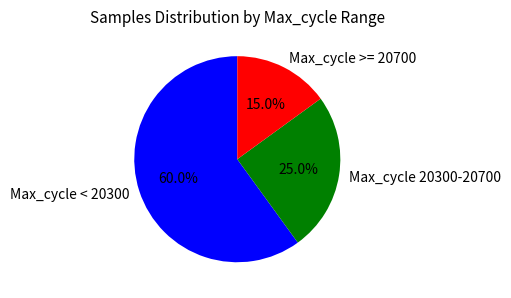

Does Max_cycle < 20300 account for over 50% of the chart?

Yes